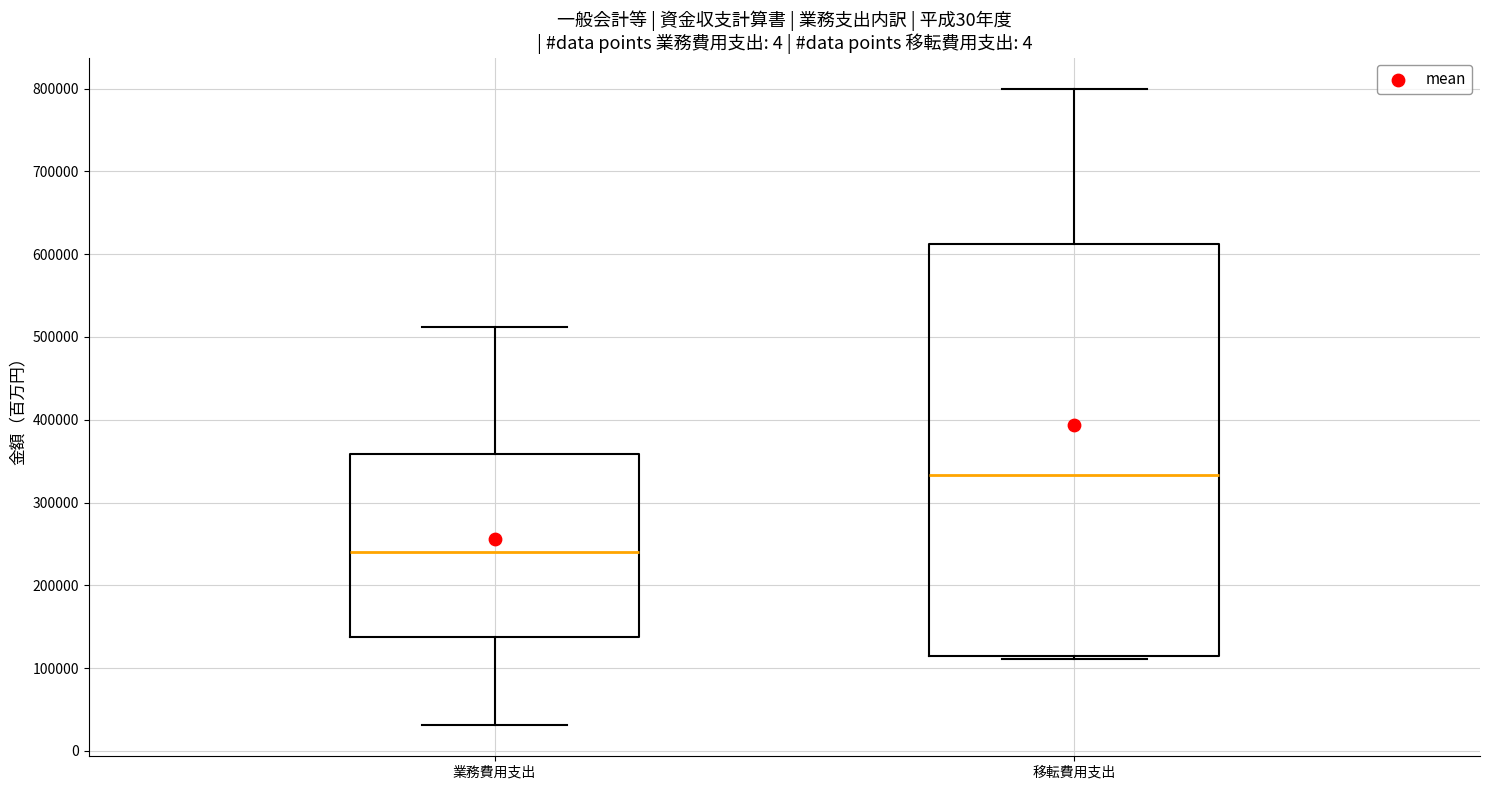

Where is the upper edge of the box for 移転費用支出 on the y-axis? The values are not printed on the chart, so give them approximately, as read against the axis.

610000